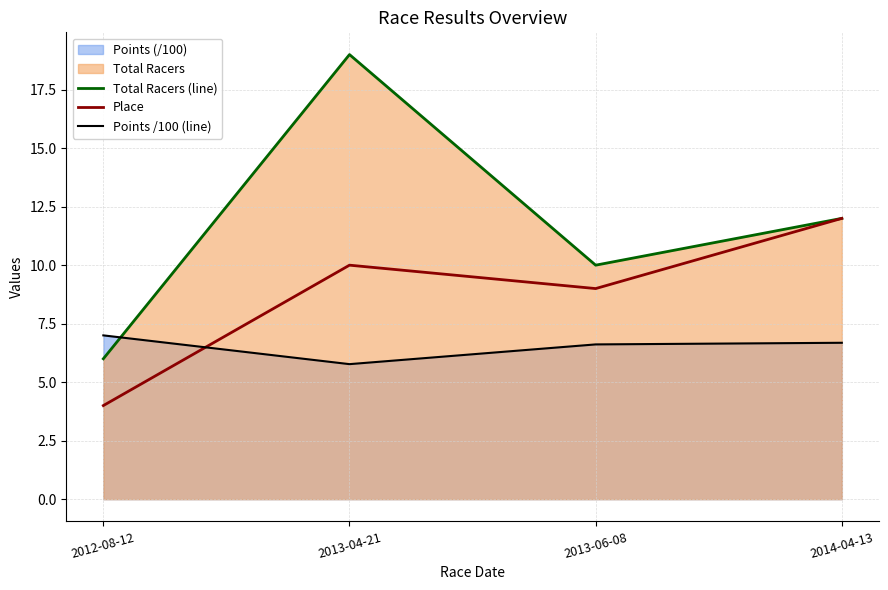

Between 2012-08-12 and 2013-04-21, which series saw the biggest shift?

Total Racers (line)